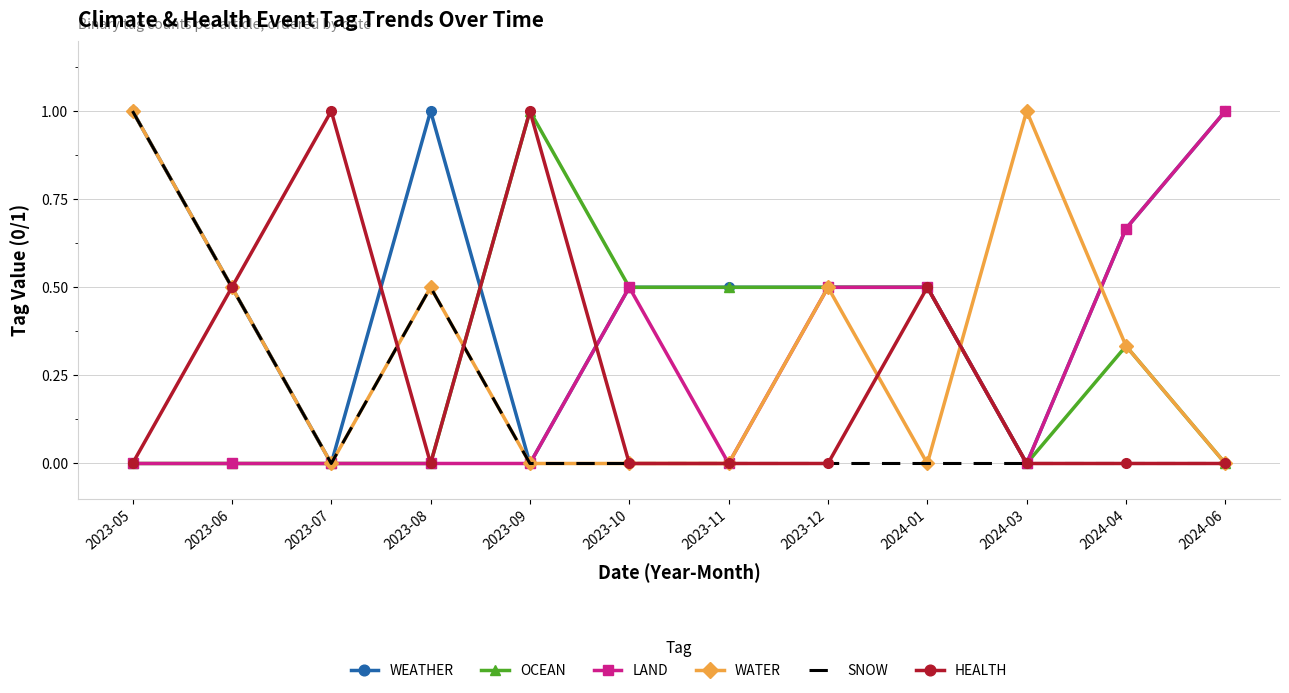

What is the total value across all series at 2023-08?

2.0